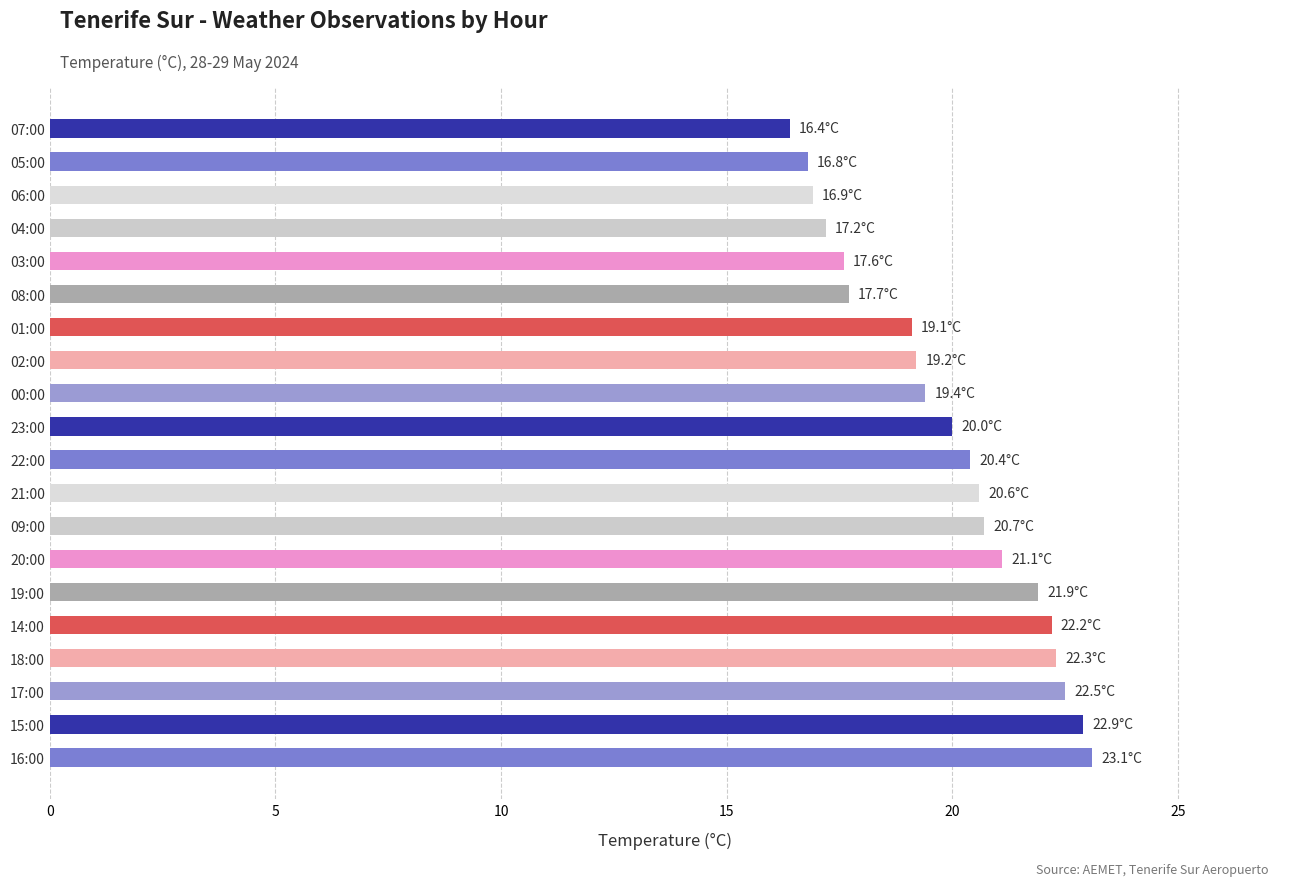

True or false: the data shows 7.5 at 04:00.

False